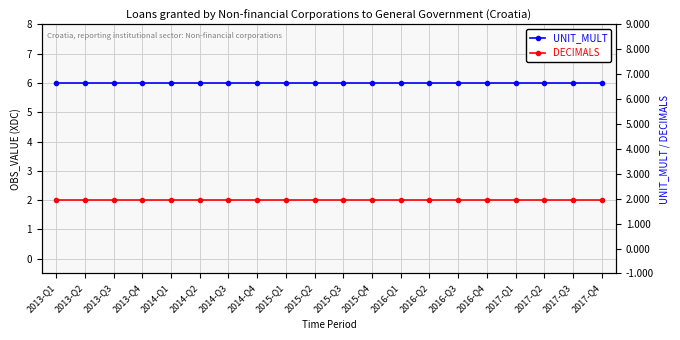

Which label corresponds to the smallest value in the chart?

2013-Q1